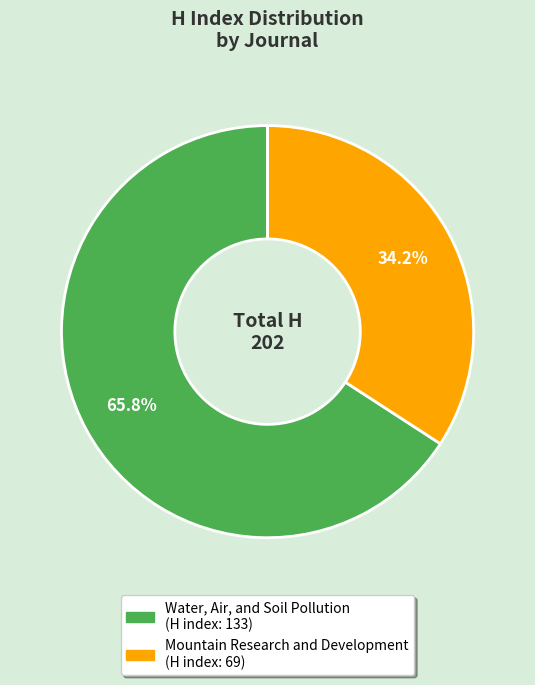

What percentage do Mountain Research and Development and Water, Air, and Soil Pollution together represent?

100.0%